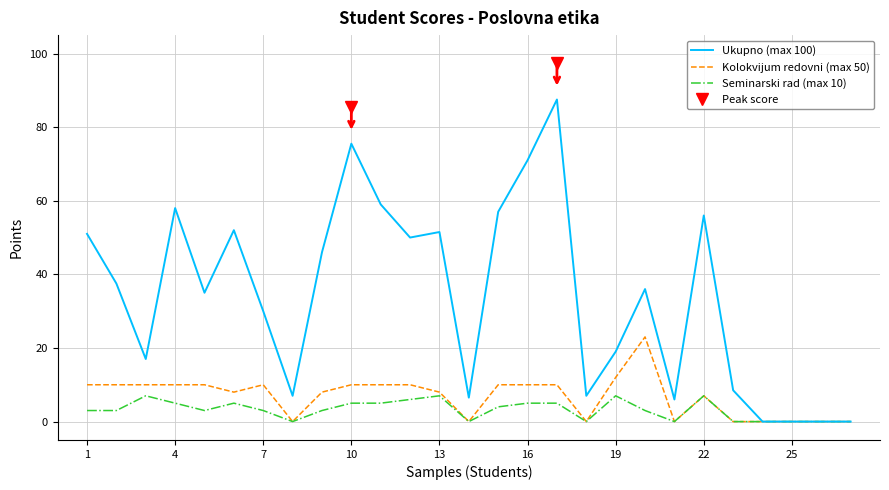

What is the difference between the maximum and second lowest values in the Seminarski rad (max 10) series?

7.0